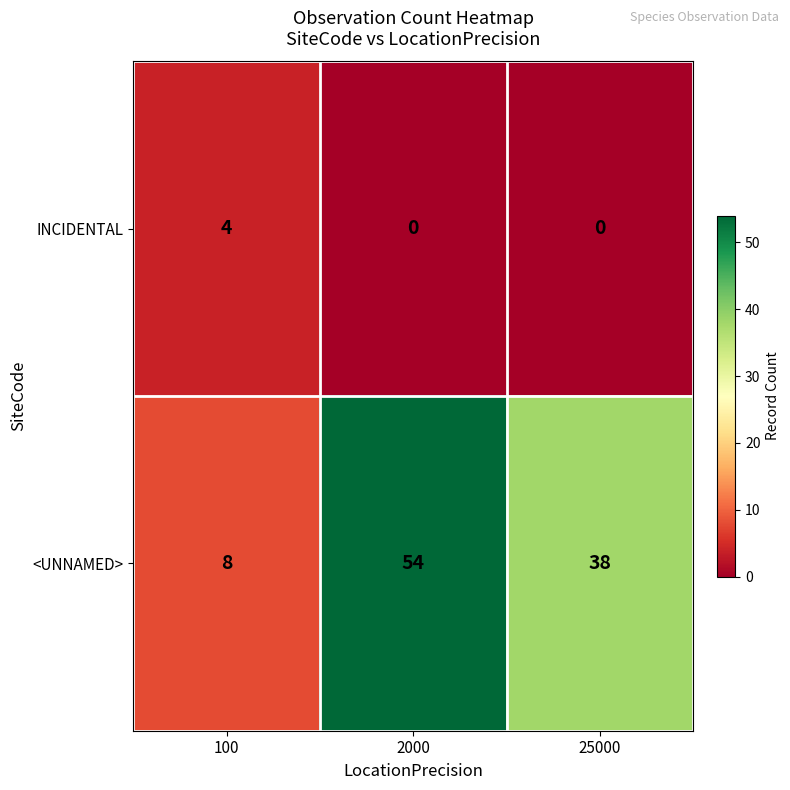

What is the difference between the maximum and minimum values in the INCIDENTAL series?

4